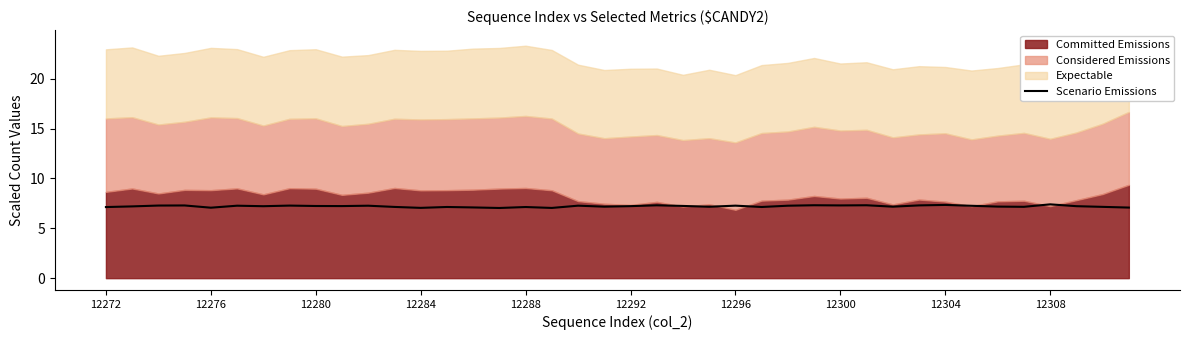

What is the difference between the maximum and minimum values?

0.4